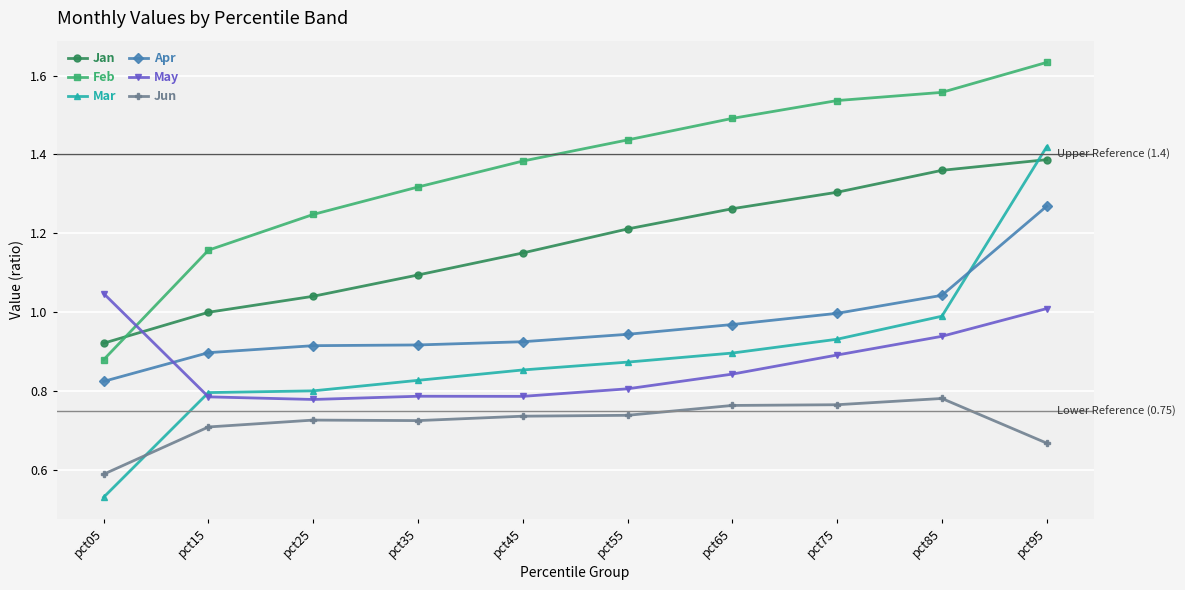

At which category does the chart reach its minimum across all series?

pct05